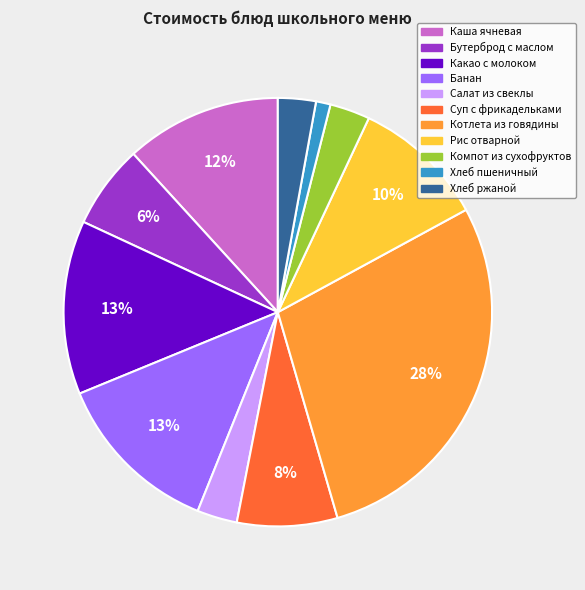

How many slices are in this pie chart?

11